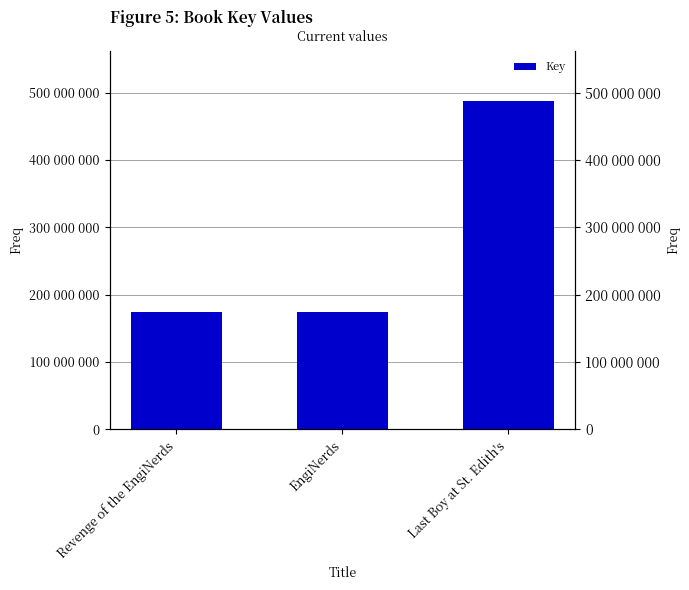

Which category has the lowest value across all series?

EngiNerds